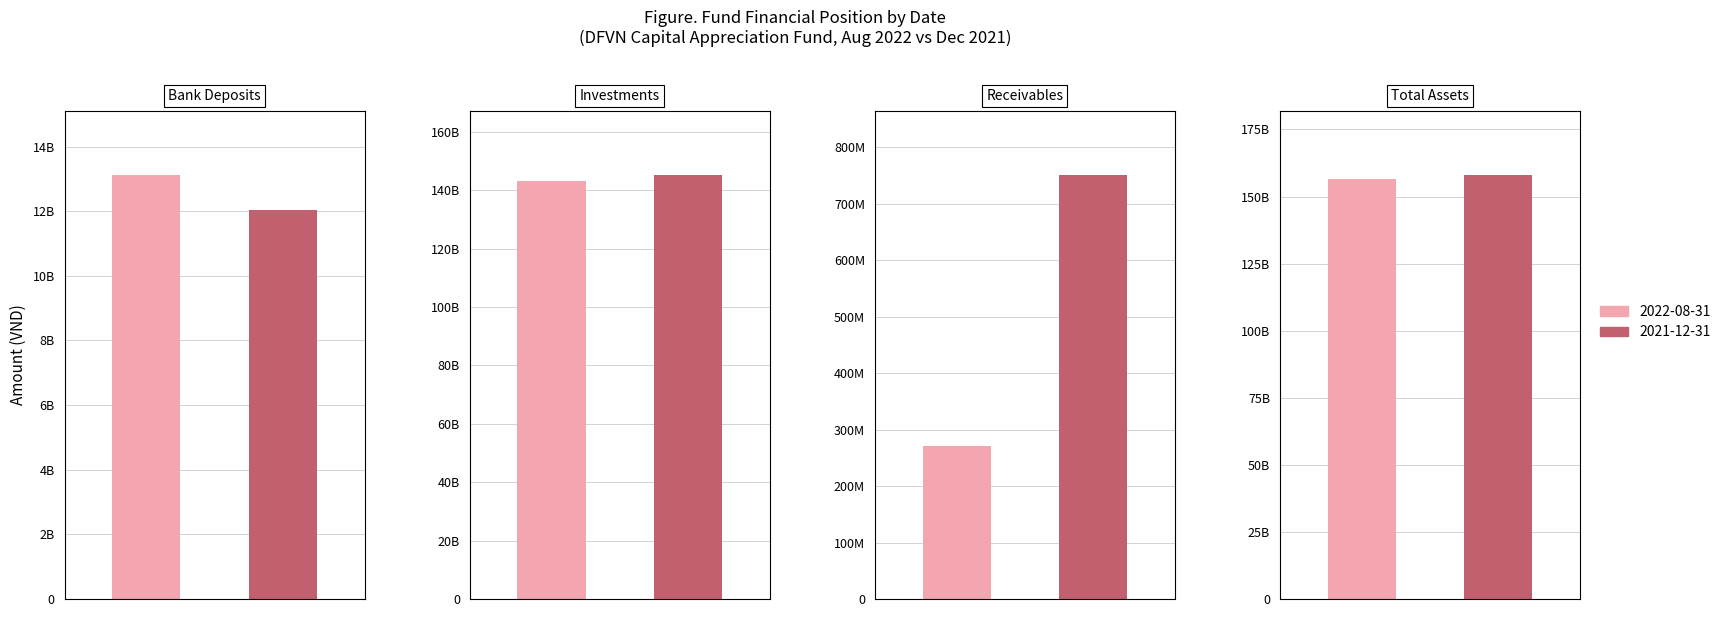

The Total Assets series shows 156555127820 at 0. True or false?

True